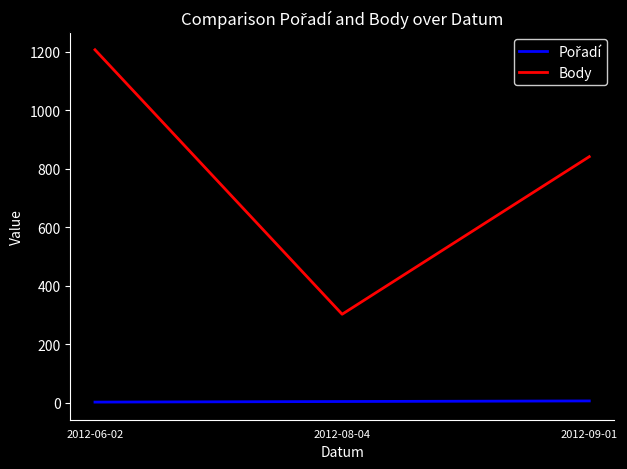

Rank the categories by Body value from highest to lowest.

2012-06-02, 2012-09-01, 2012-08-04